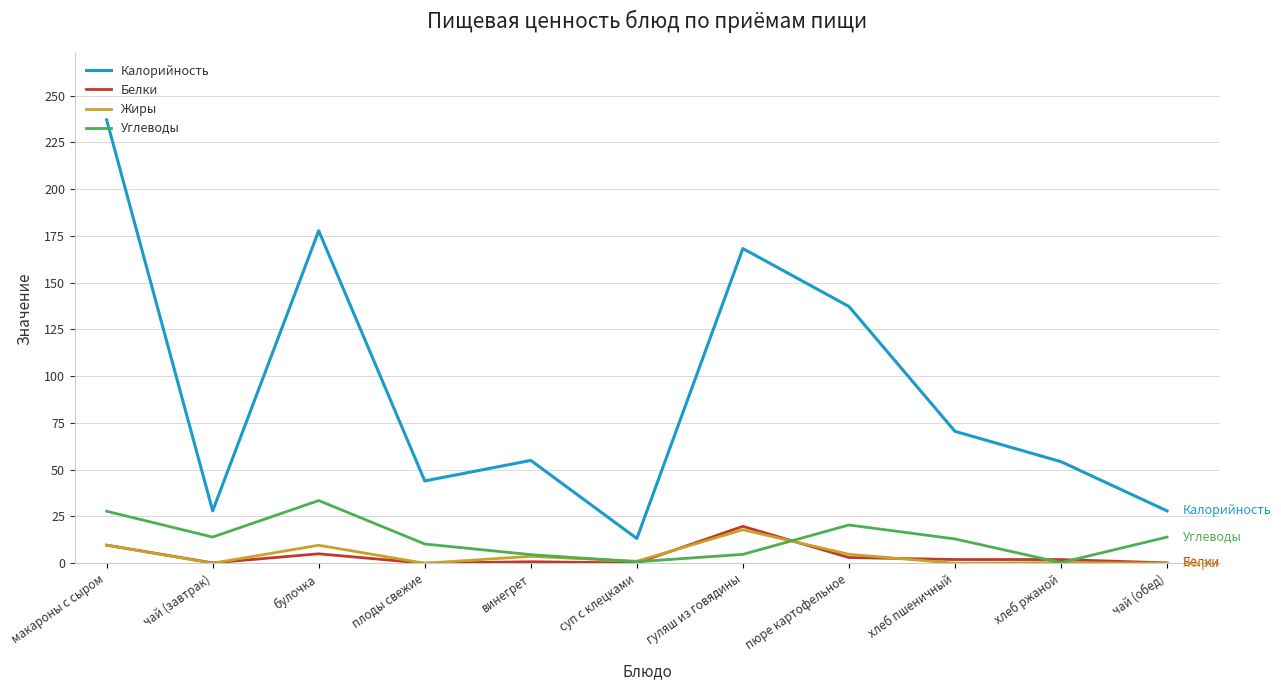

At which category is the sum across all series the highest?

макароны с сыром